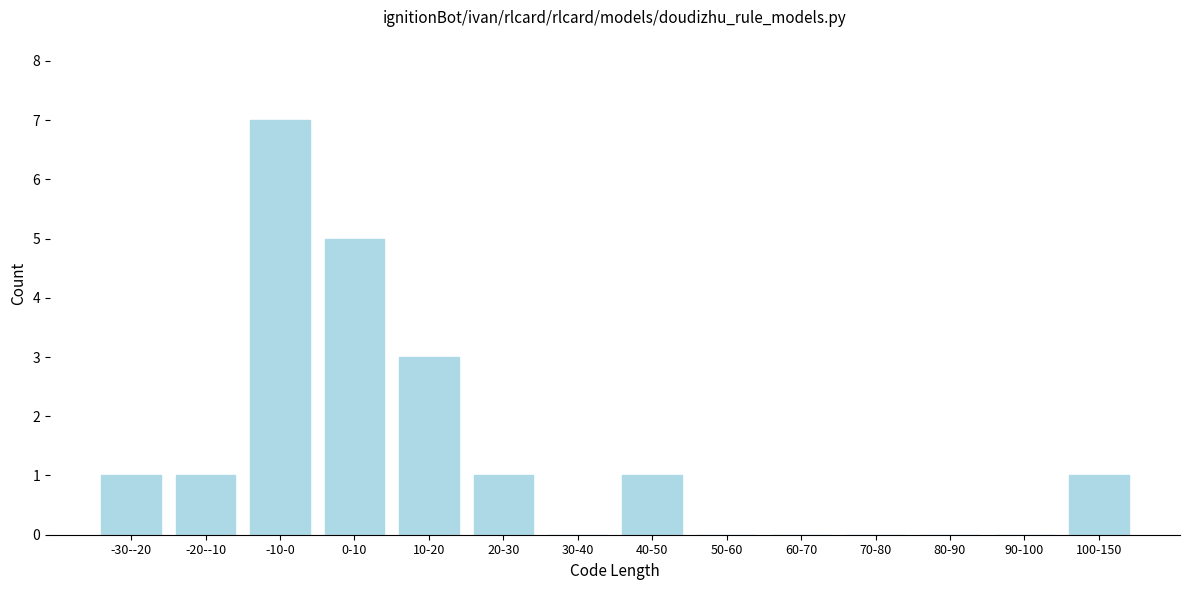

Reading right to left, list all the values displayed in this chart.

100-150=1	90-100=0	80-90=0	70-80=0	60-70=0	50-60=0	40-50=1	30-40=0	20-30=1	10-20=3	0-10=5	-10-0=7	-20--10=1	-30--20=1